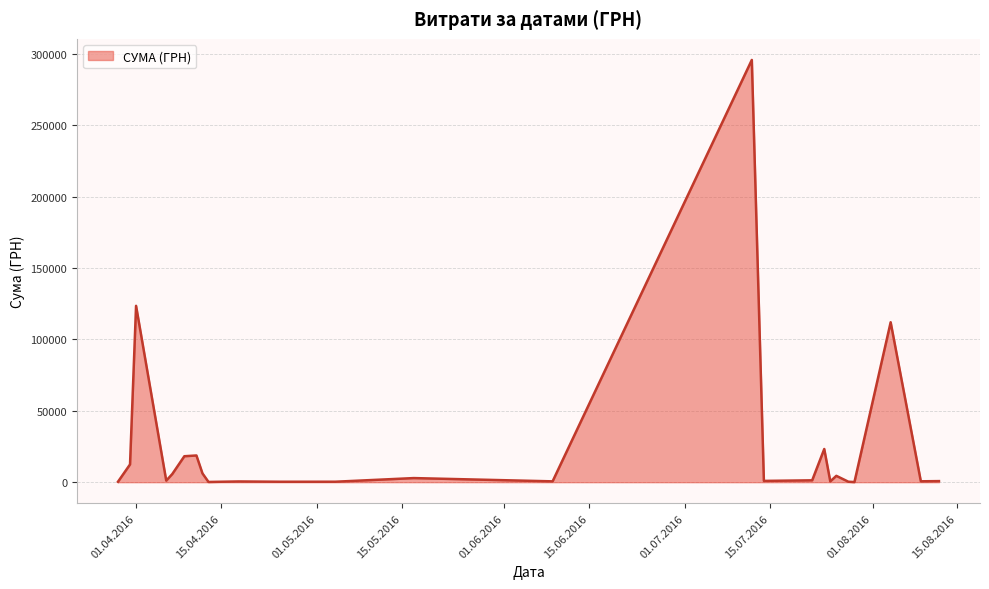

What is the greatest value displayed?

295638.6